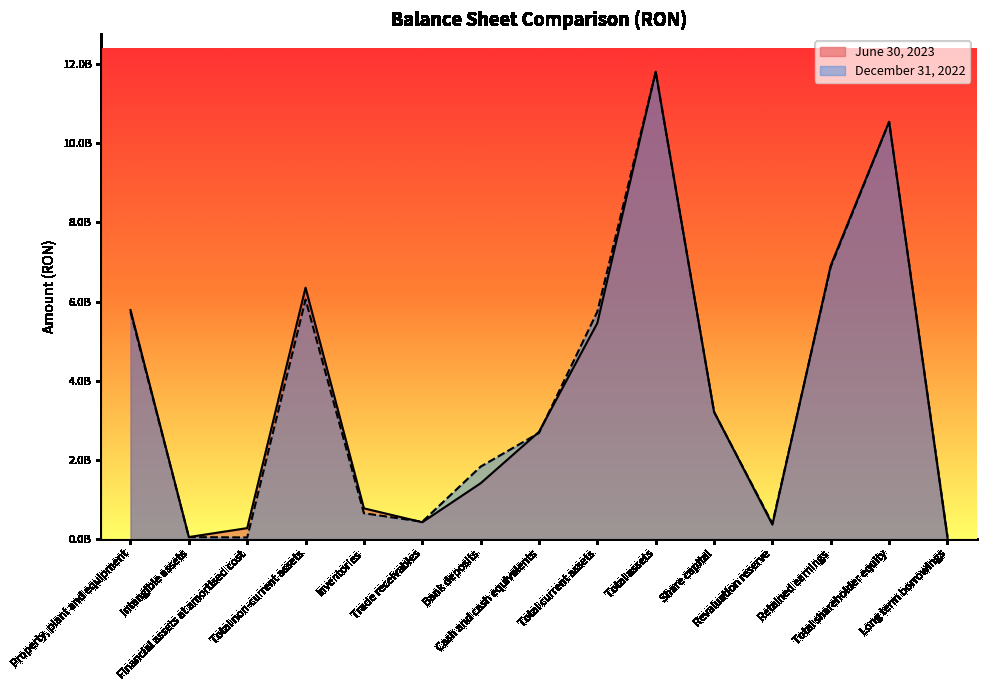

What is the highest value of the December 31, 2022 series?

11792772352